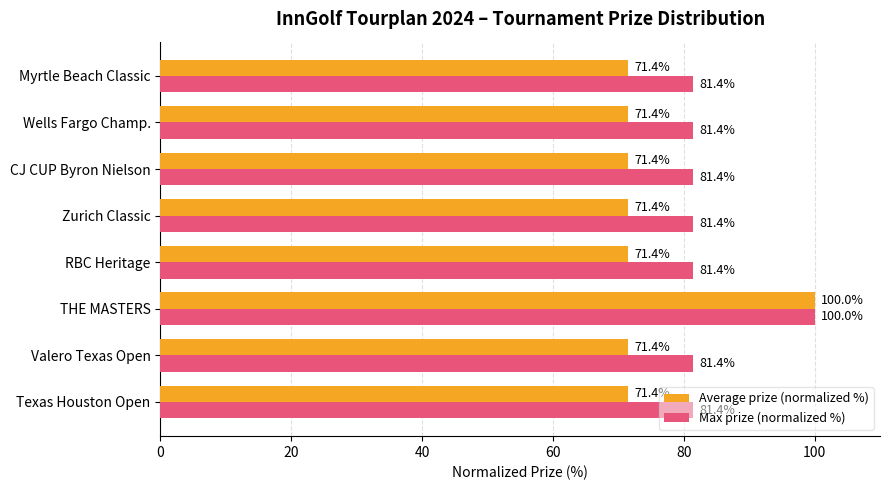

Which series has the largest total across all categories?

Max prize (normalized %)